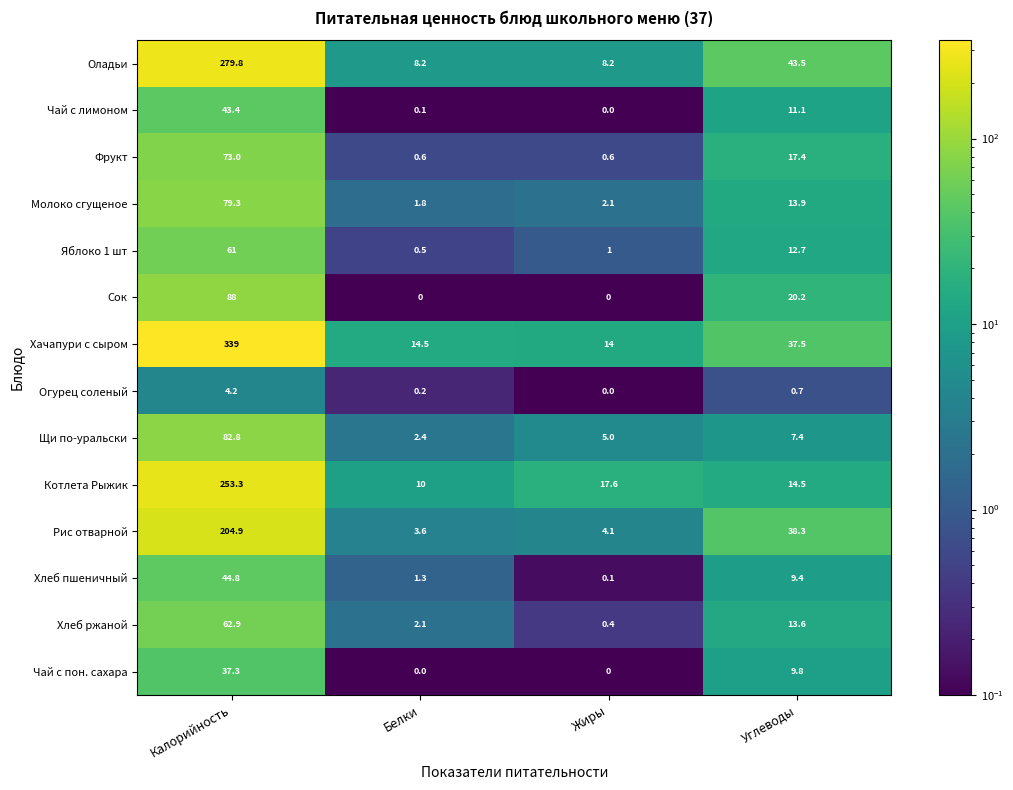

At which label is Чай с лимоном closest to 21?

Углеводы